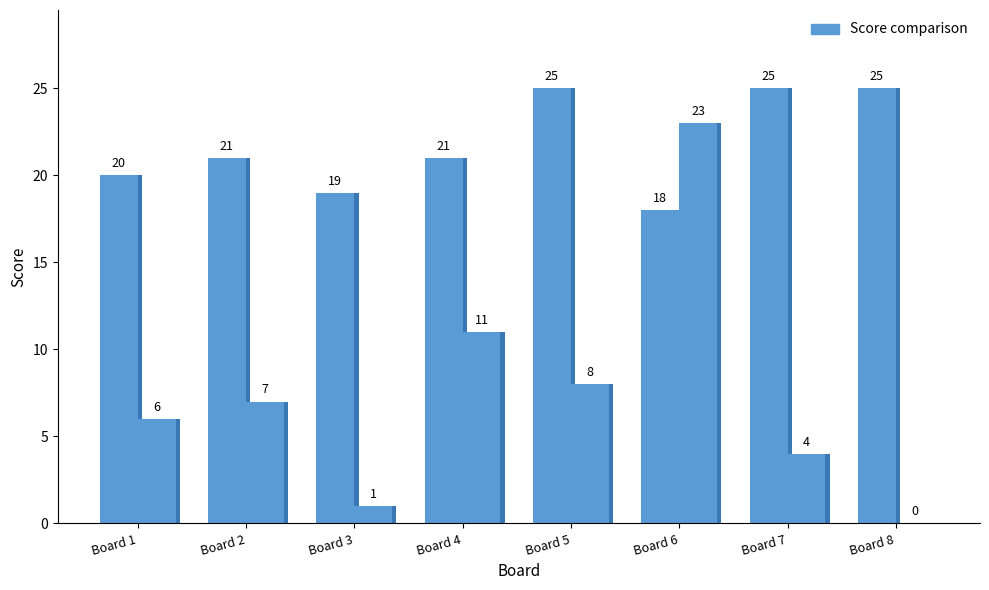

What is the approximate value of Score 1 at Board 1?

20